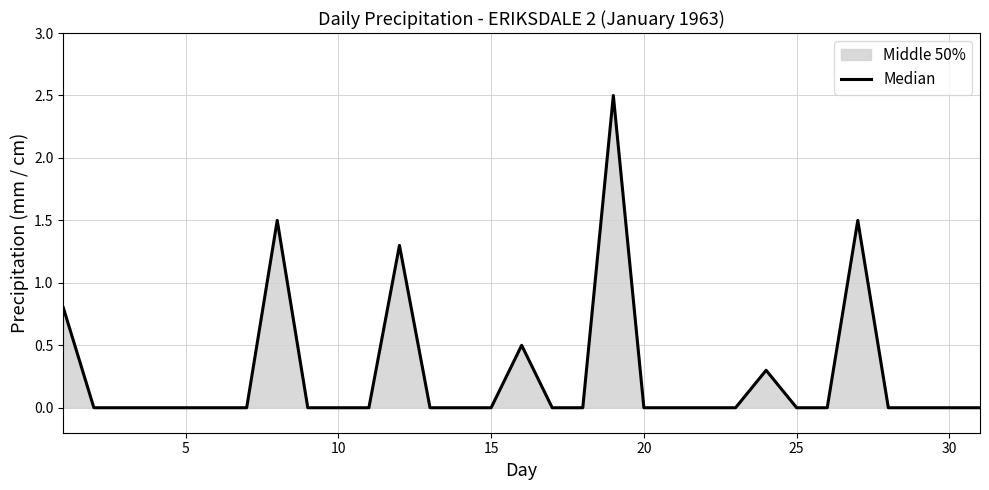

What is the maximum value shown in the chart?

2.5